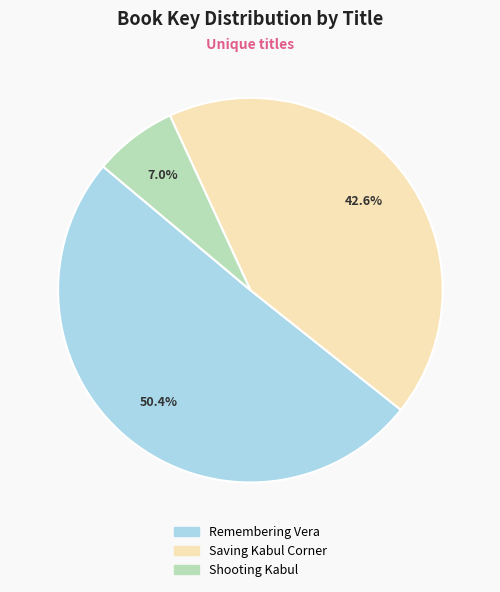

Which slice is the smallest?

Shooting Kabul